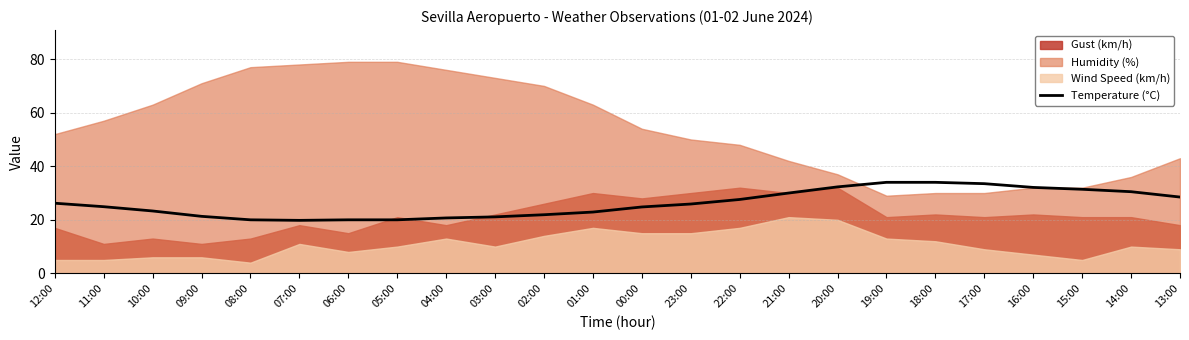

True or false: Temperature (°C) has a value of 20.0 at 05:00.

True